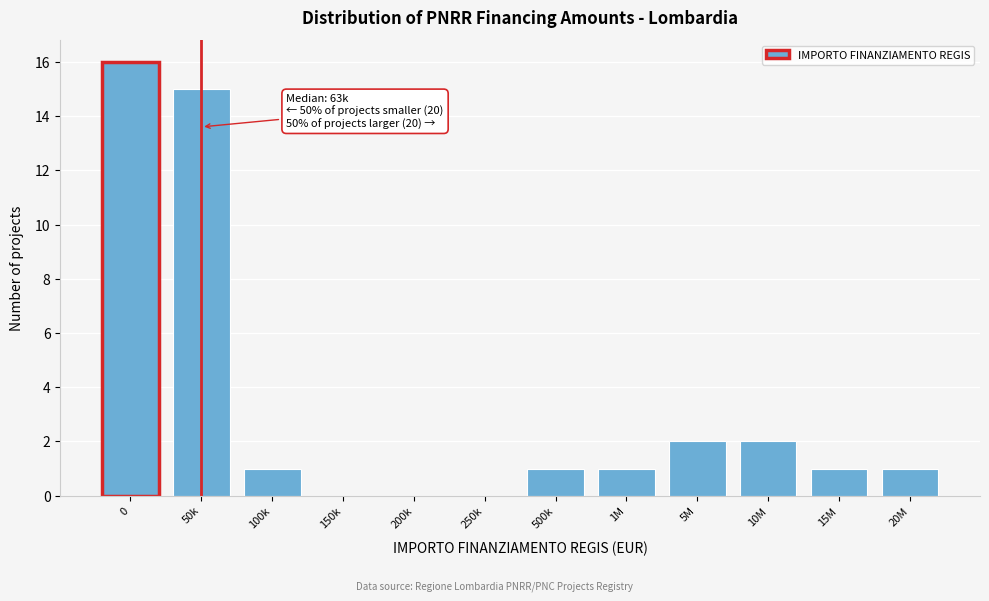

Reading left to right, extract all data points from this chart.

0=16	50k=15	100k=1	150k=0	200k=0	250k=0	500k=1	1M=1	5M=2	10M=2	15M=1	20M=1